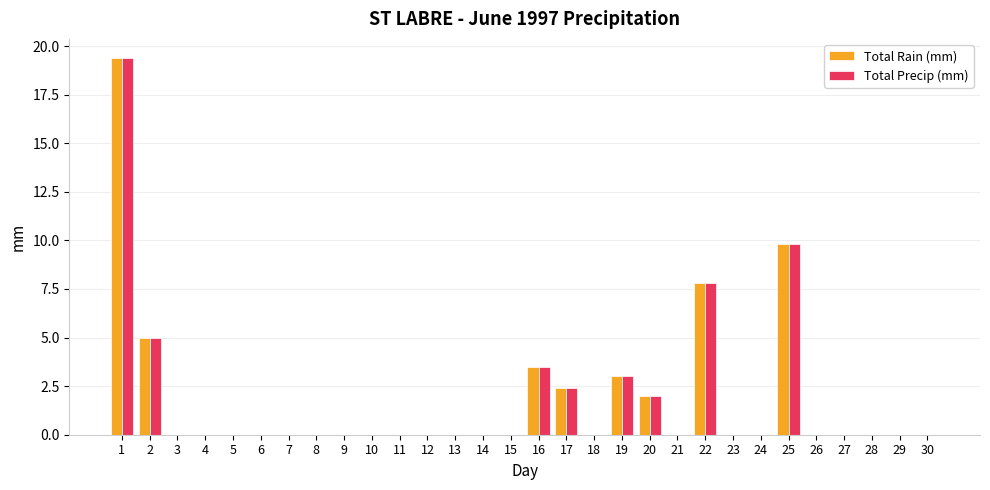

How many groups of bars are there?

30